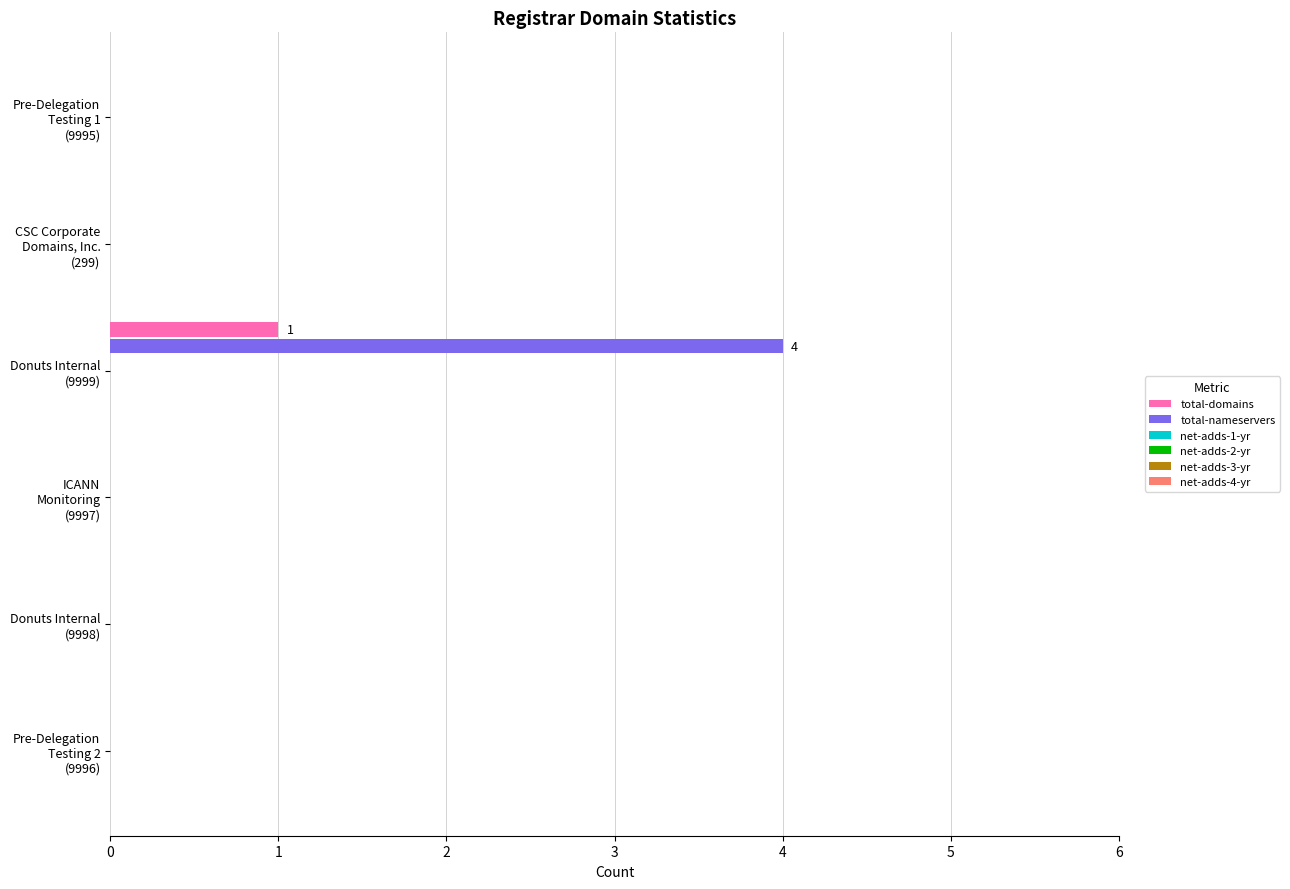

What is the highest value of the total-nameservers series?

4